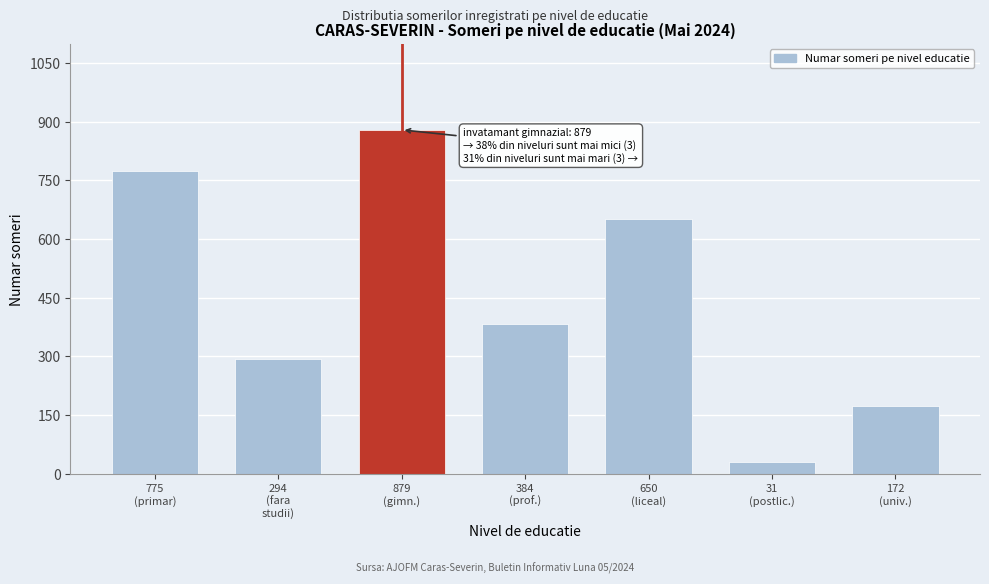

Reading left to right, list all the values displayed in this chart.

775	294	879	384	650	31	172